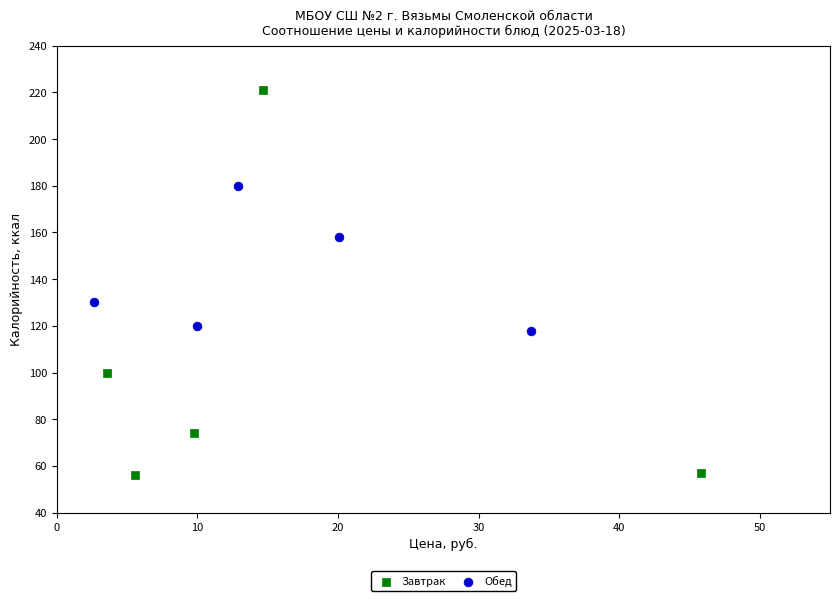

Which series has the widest spread of Y values?

Завтрак